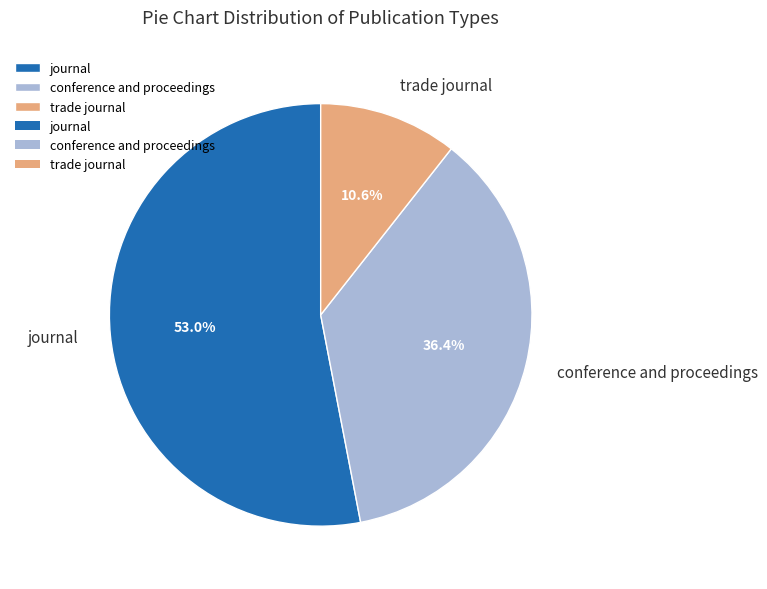

The journal slice represents 53% of the pie. True or false?

True